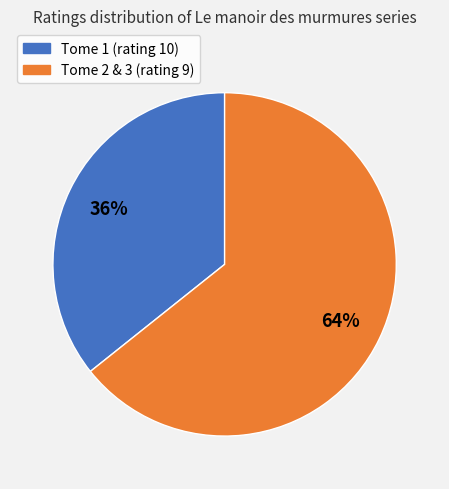

To the nearest percent, what is the average slice percentage?

50%